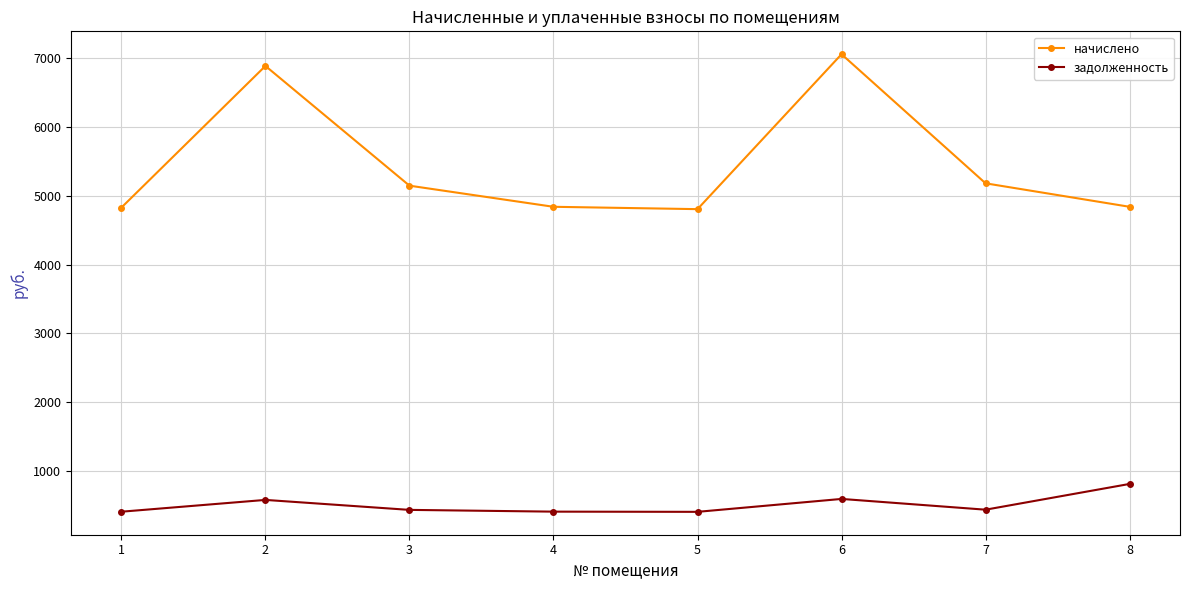

How many categories are shown in the chart?

8